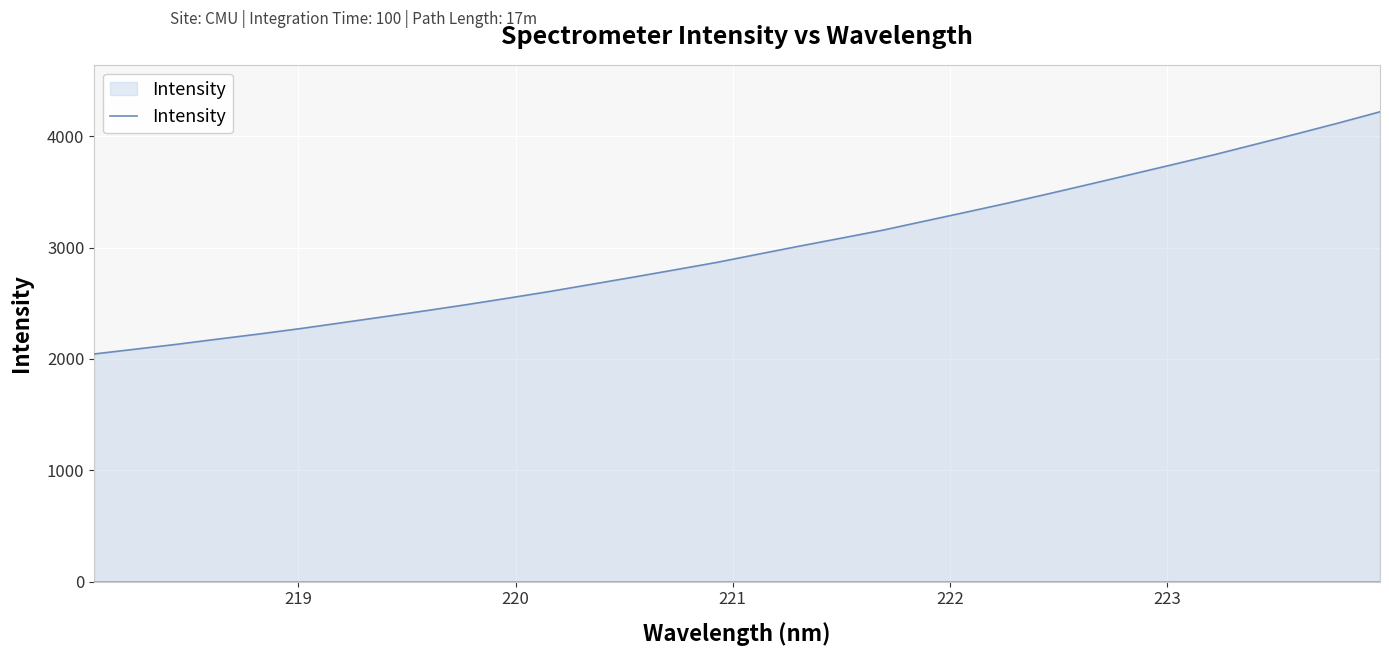

What is the smallest value displayed?

2044.1